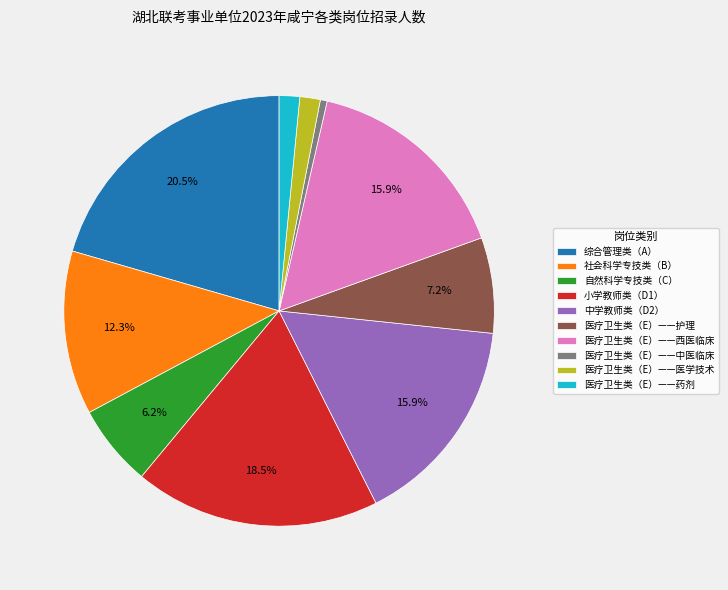

Which has a higher value, 医疗卫生类（E）——药剂 or 医疗卫生类（E）——西医临床?

医疗卫生类（E）——西医临床